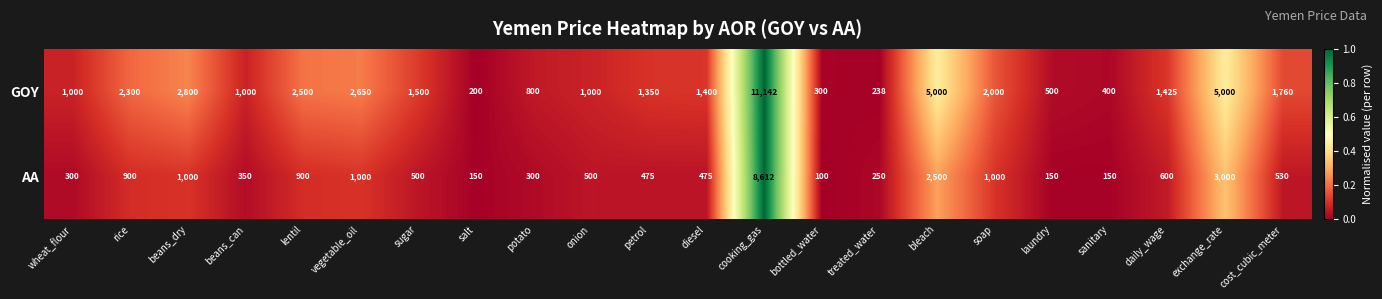

What is the spread (max minus min) of values at cost_cubic_meter?

1230